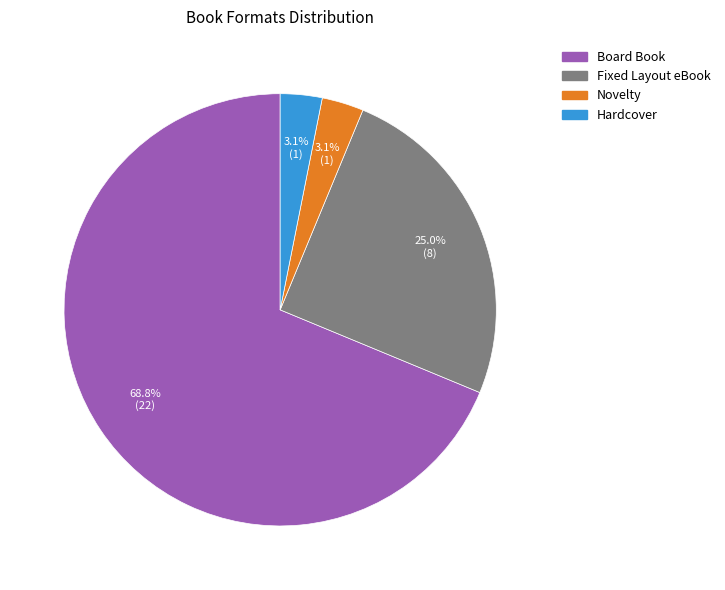

Between Board Book and Fixed Layout eBook, which is larger?

Board Book